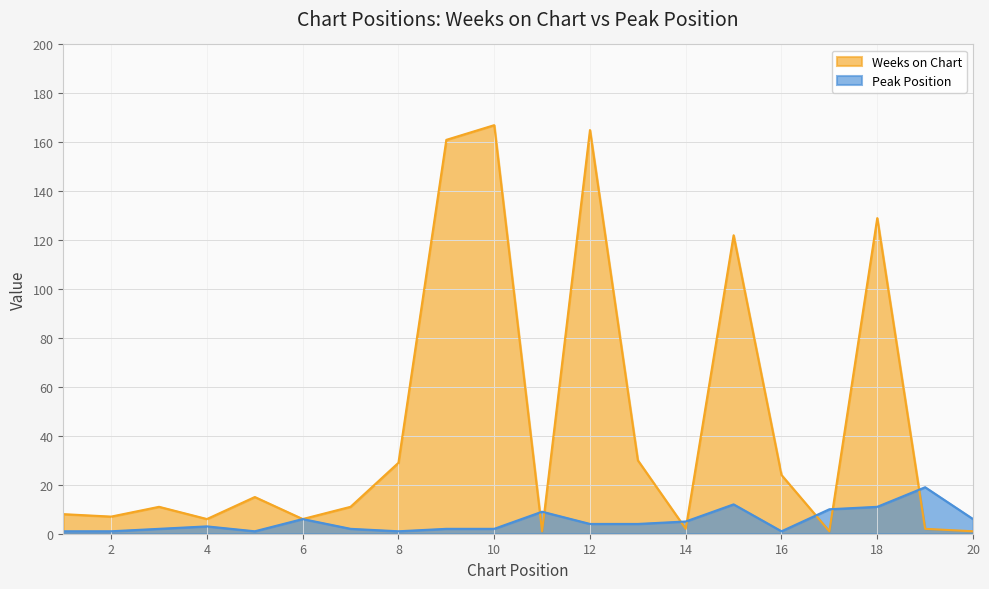

The value of Weeks on Chart at 4 is 6. True or false?

True